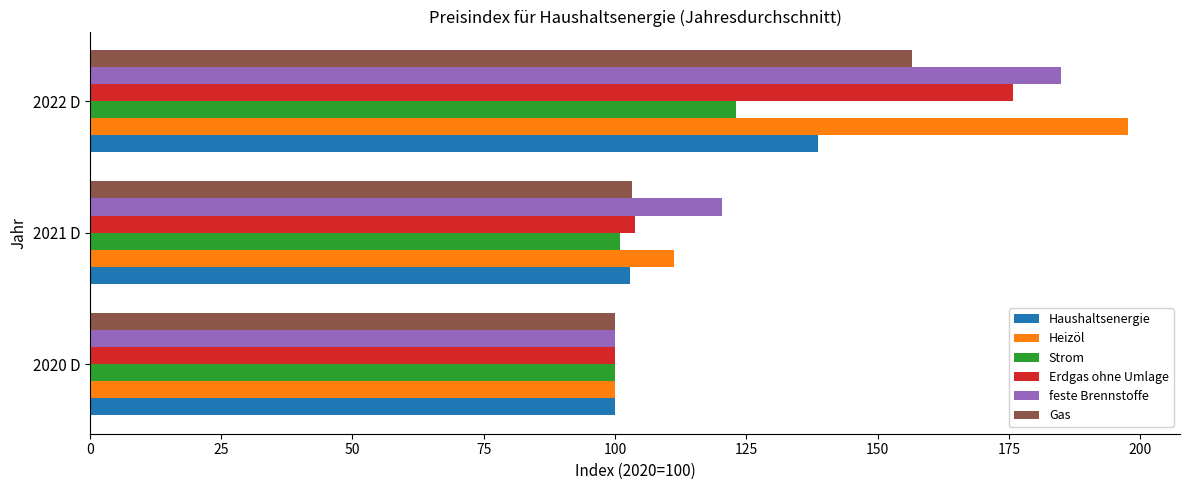

Rank the categories by Heizöl value from highest to lowest.

2022 D, 2021 D, 2020 D